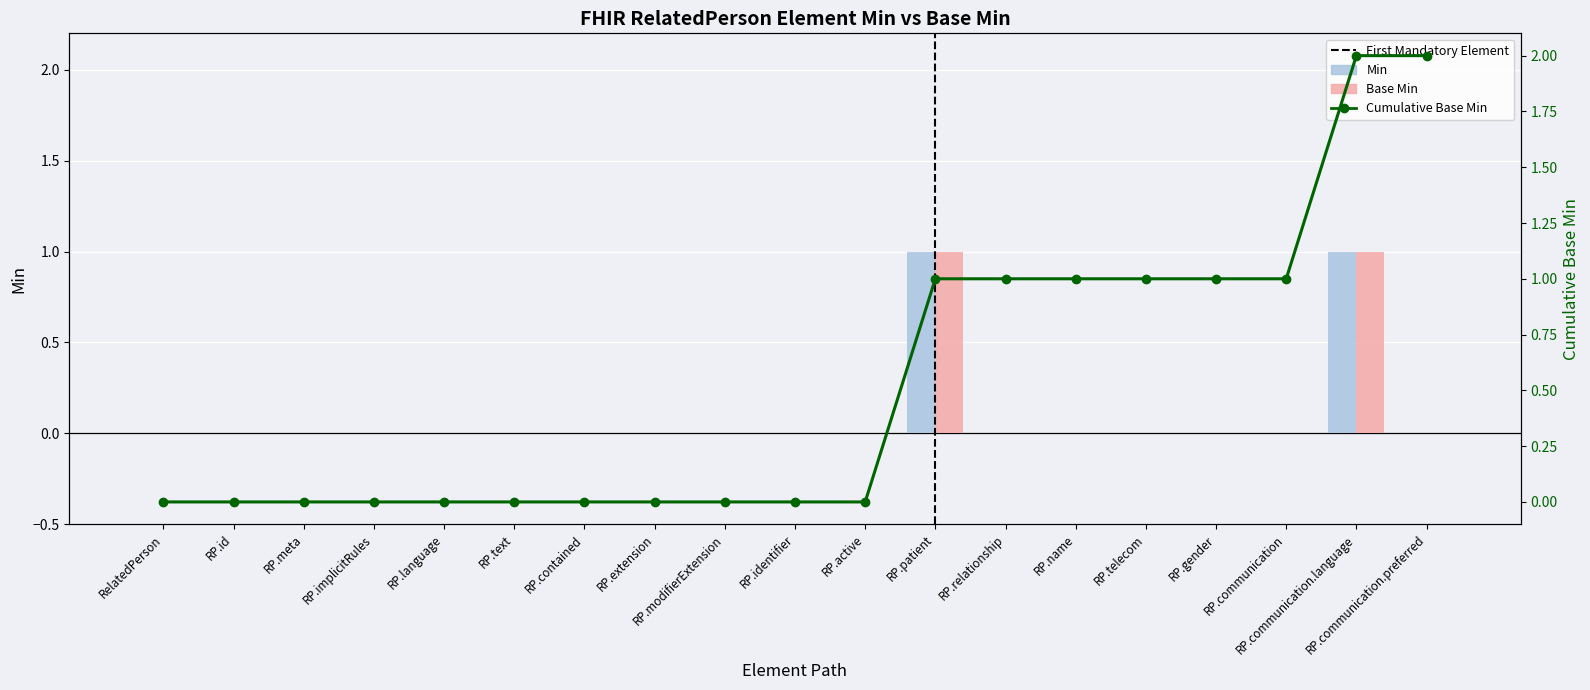

What is the spread (max minus min) of values at RP.name?

1